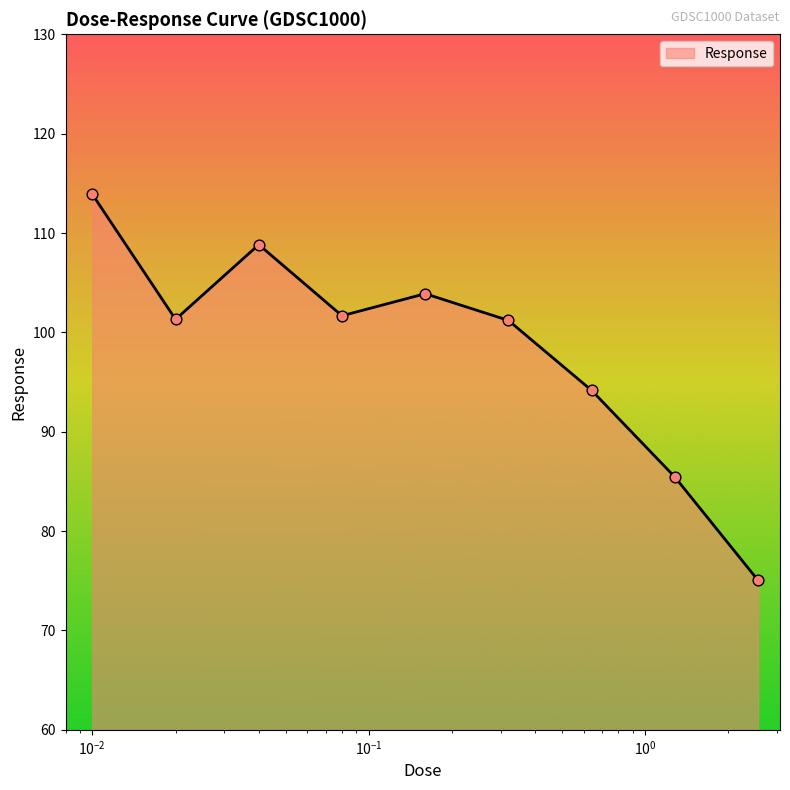

What is the maximum value shown in the chart?

113.9